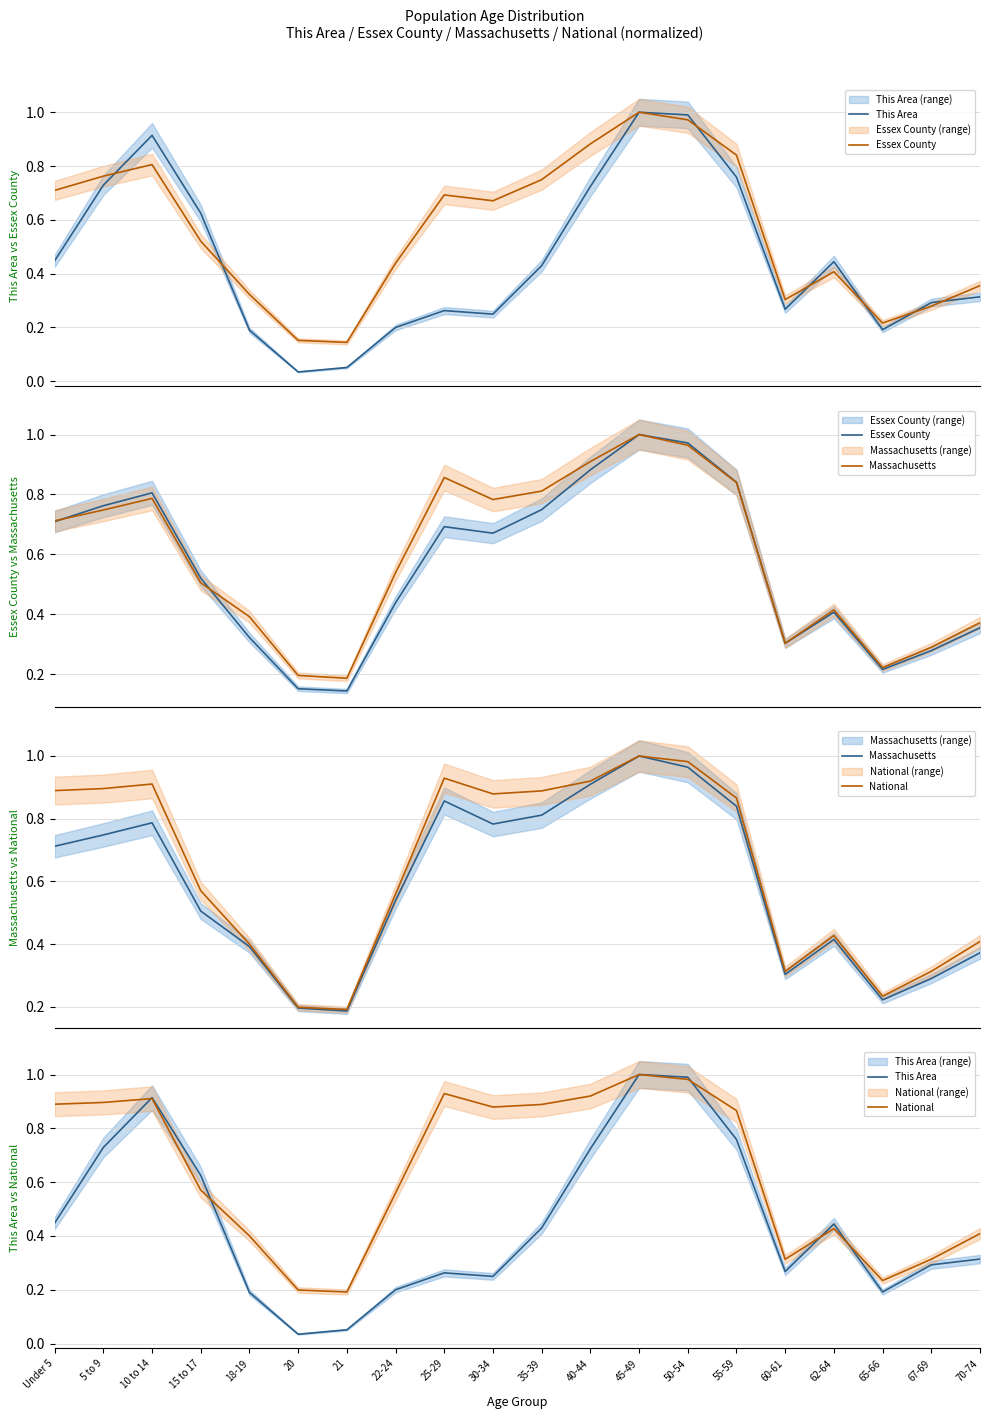

What is the label of the 6th point from the left?

20